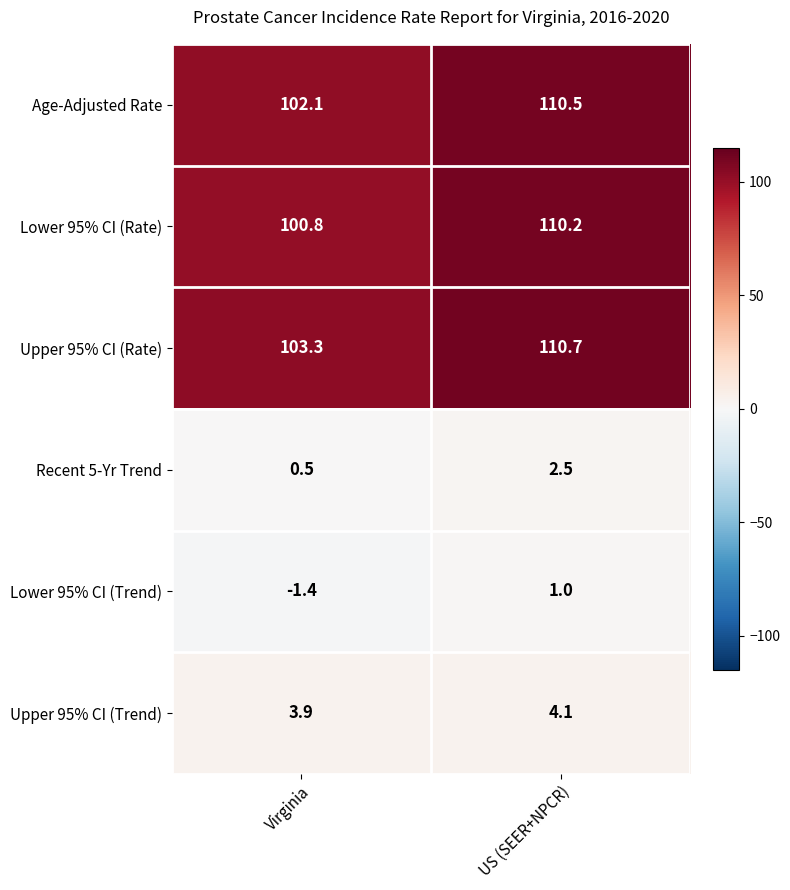

Count the number of categories in the chart.

2